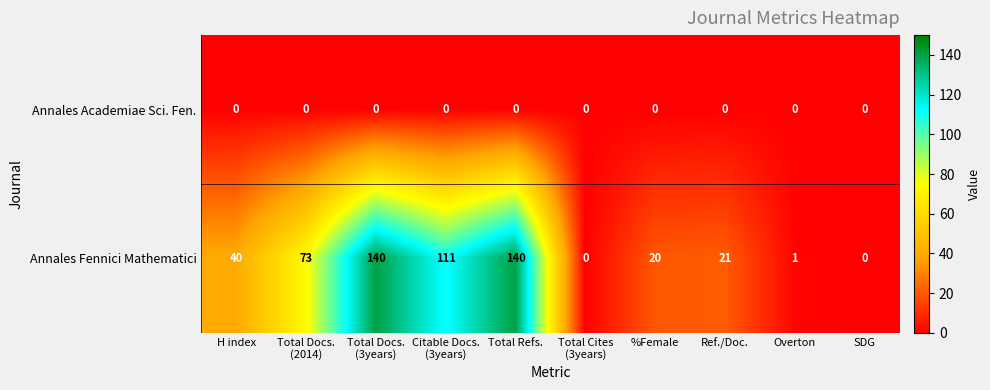

Between Citable Docs.
(3years) and Total Cites
(3years), which series saw the biggest shift?

Annales Fennici Mathematici